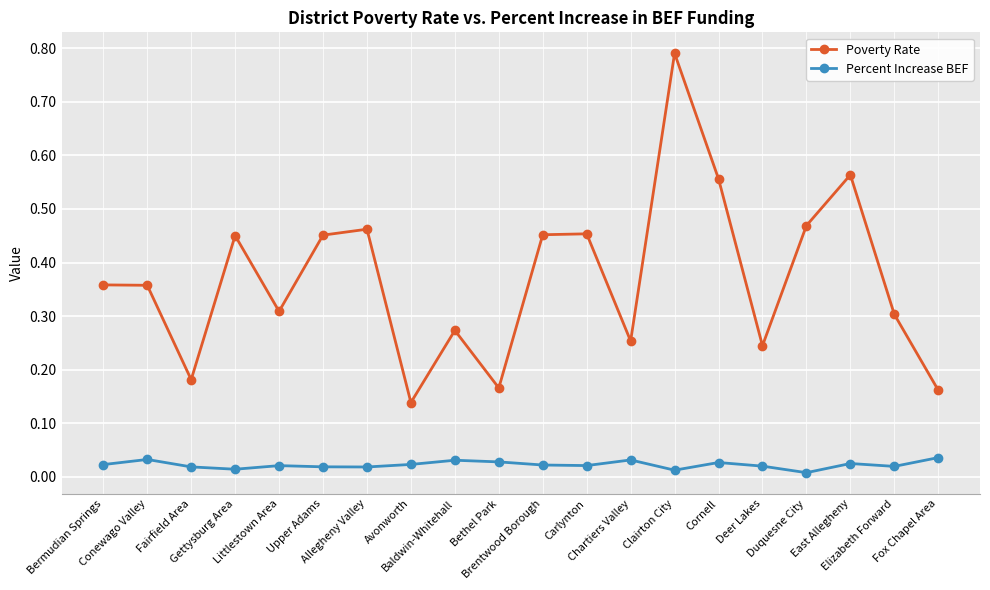

Which series has the largest total across all categories?

Poverty Rate